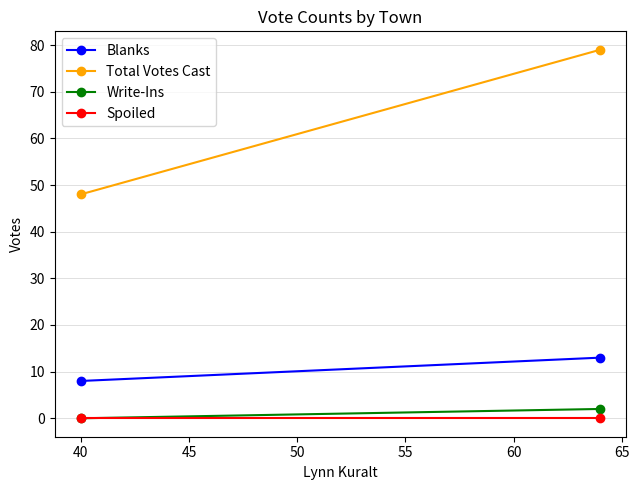

At how many categories does at least one series exceed 17?

2